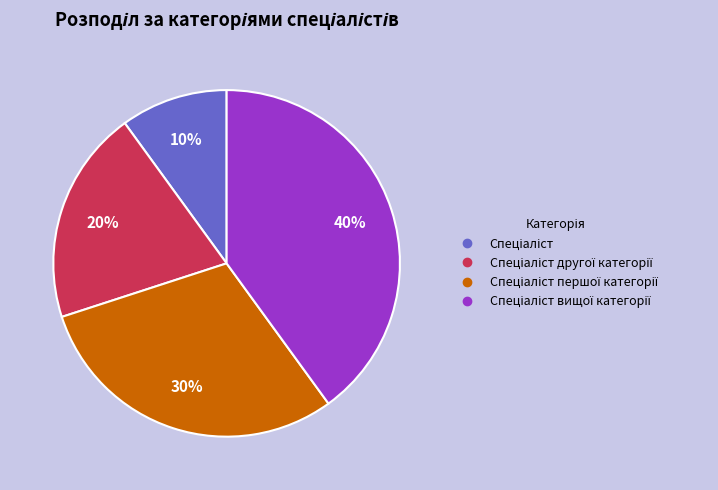

Is there a majority slice in this chart?

No